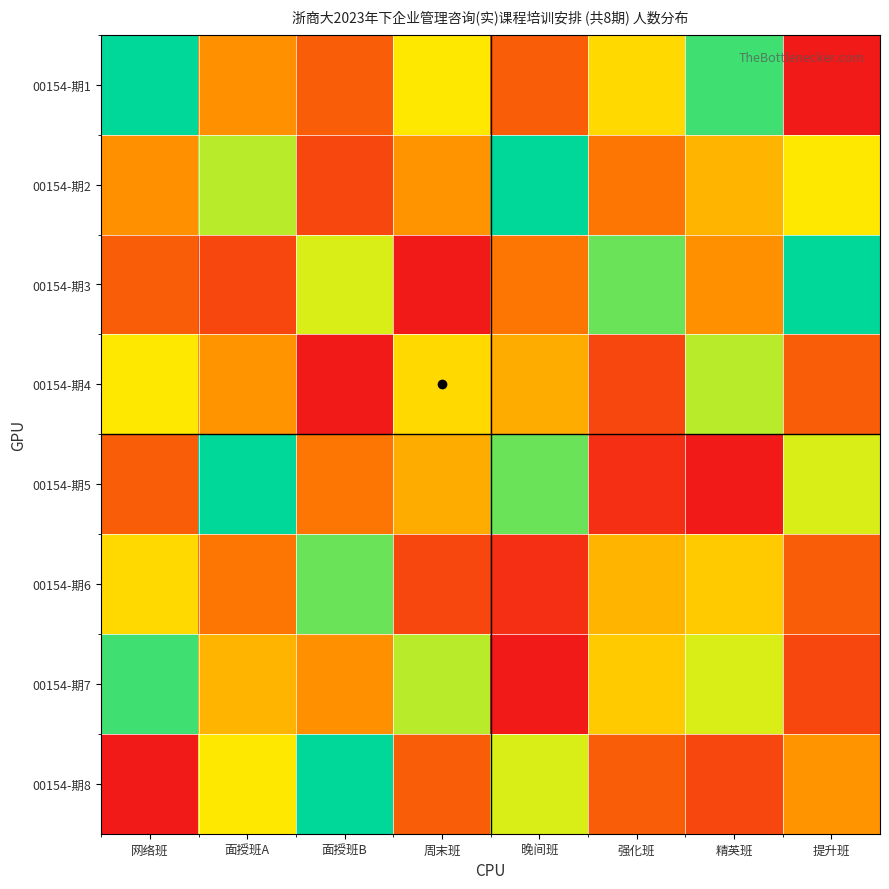

Reading left to right, transcribe all the data shown in this chart.

00154-期1: 网络班=45	面授班A=38	面授班B=52	周末班=41	晚间班=36	强化班=48	精英班=43	提升班=55
00154-期2: 网络班=38	面授班A=42	面授班B=35	周末班=50	晚间班=44	强化班=37	精英班=49	提升班=41
00154-期3: 网络班=52	面授班A=35	面授班B=47	周末班=33	晚间班=51	强化班=46	精英班=38	提升班=44
00154-期4: 网络班=41	面授班A=50	面授班B=33	周末班=48	晚间班=39	强化班=53	精英班=42	提升班=36
00154-期5: 网络班=36	面授班A=44	面授班B=51	周末班=39	晚间班=46	强化班=34	精英班=55	提升班=47
00154-期6: 网络班=48	面授班A=37	面授班B=46	周末班=53	晚间班=34	强化班=49	精英班=40	提升班=52
00154-期7: 网络班=43	面授班A=49	面授班B=38	周末班=42	晚间班=55	强化班=40	精英班=47	提升班=35
00154-期8: 网络班=55	面授班A=41	面授班B=44	周末班=36	晚间班=47	强化班=52	精英班=35	提升班=50